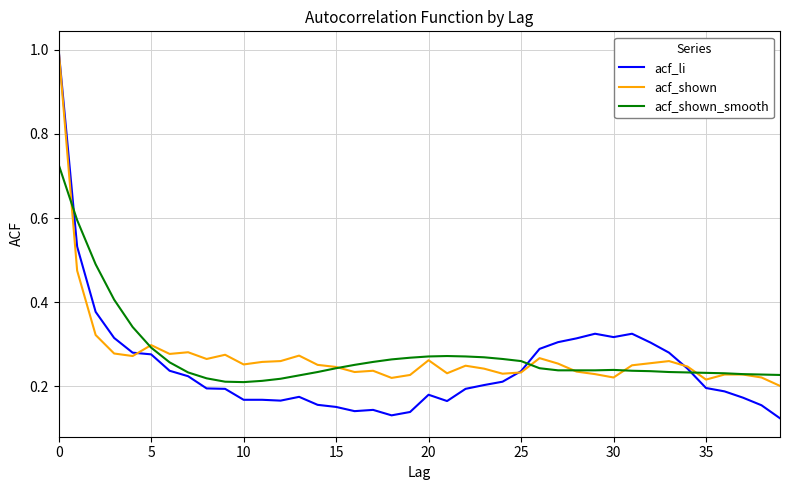

What is the maximum value for acf_shown?

1.0